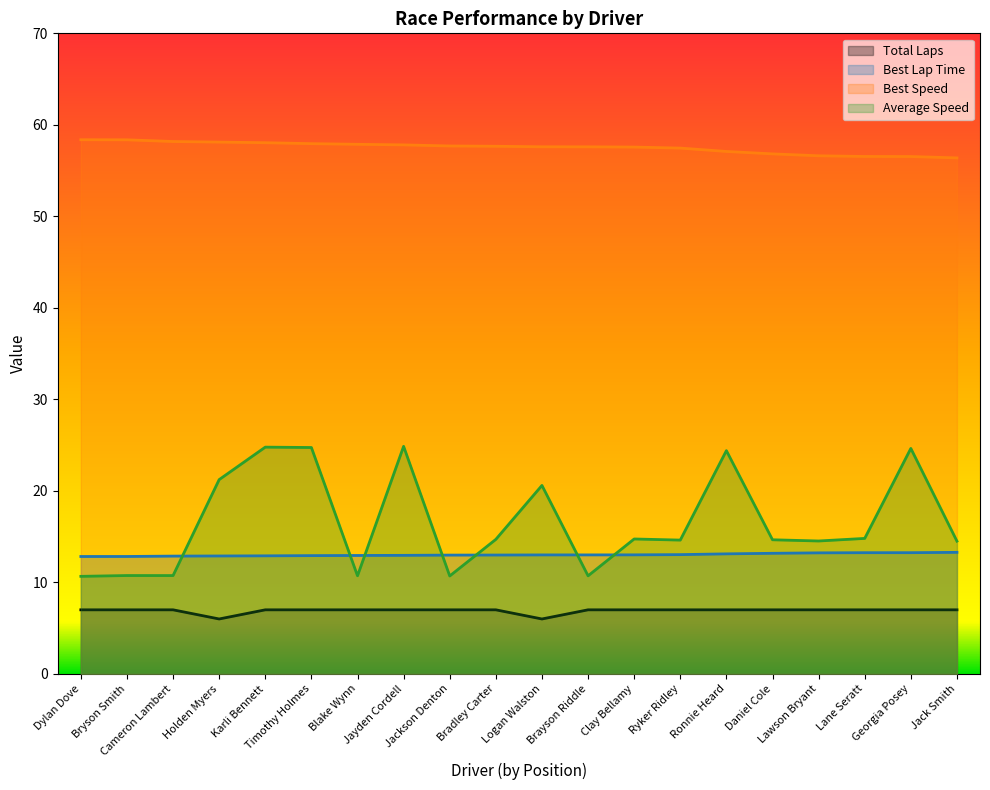

The value of Total Laps at Clay Bellamy is 10.1. True or false?

False